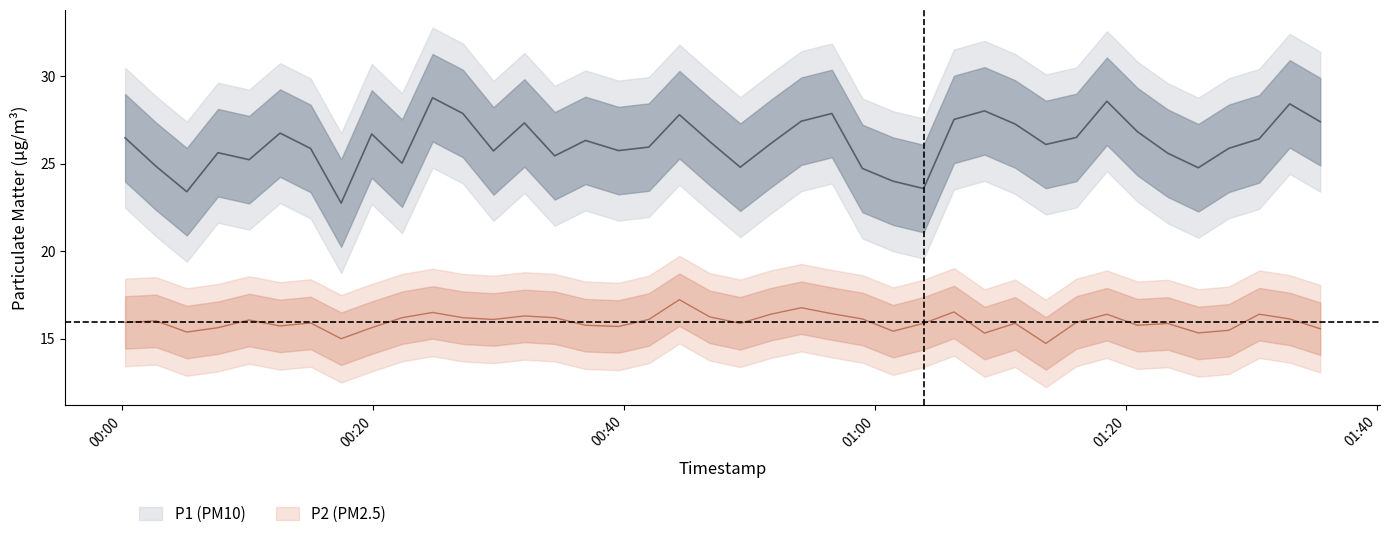

Reading right to left, list all the values displayed in this chart.

P1: 27.4	28.4	26.4	25.9	24.8	25.6	26.8	28.6	26.5	26.1	27.3	28.0	27.5	23.6	24.0	24.7	27.9	27.4	26.1	24.8	26.3	27.8	25.9	25.8	26.3	25.4	27.3	25.7	27.9	28.8	25.0	26.7	22.8	25.9	26.8	25.2	25.6	23.4	24.9	26.5
P2: 15.6	16.1	16.4	15.5	15.3	15.9	15.8	16.4	15.9	14.7	15.9	15.3	16.5	15.9	15.4	16.1	16.4	16.8	16.4	15.9	16.2	17.2	16.1	15.7	15.8	16.2	16.3	16.1	16.2	16.5	16.2	15.6	15.0	15.9	15.7	16.1	15.6	15.4	16.0	15.9